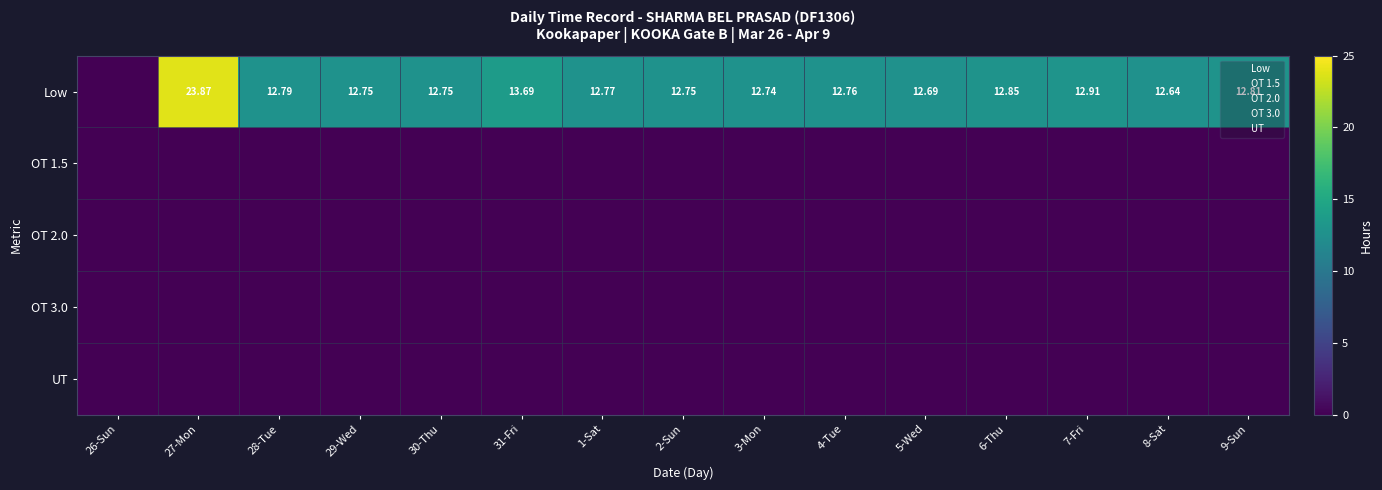

Rank the categories by Low value from highest to lowest.

27-Mon, 31-Fri, 7-Fri, 6-Thu, 9-Sun, 28-Tue, 1-Sat, 4-Tue, 29-Wed, 30-Thu, 2-Sun, 3-Mon, 5-Wed, 8-Sat, 26-Sun